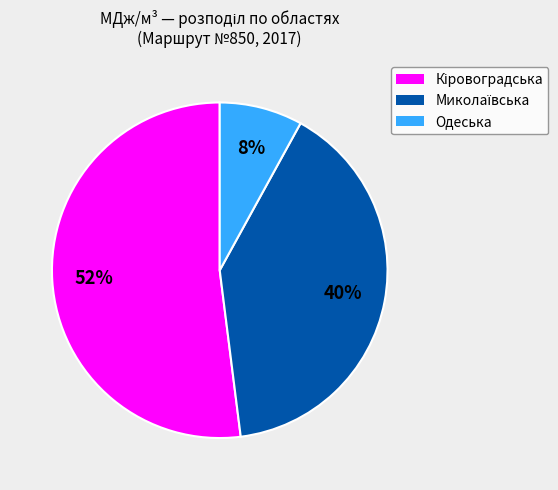

To the nearest percent, what is the difference between the largest and smallest slice percentages?

44%